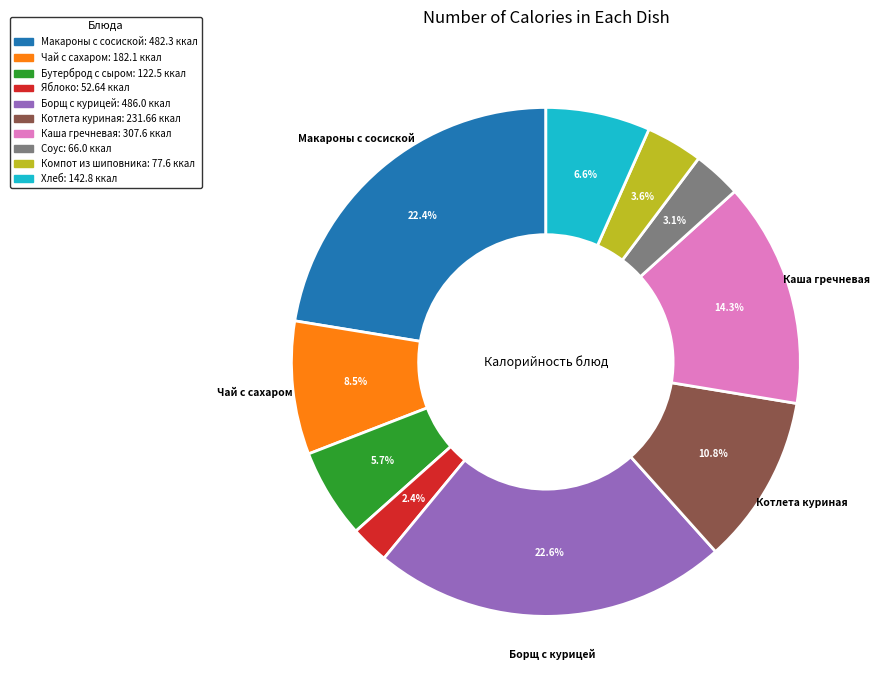

Does any single category account for the majority?

No